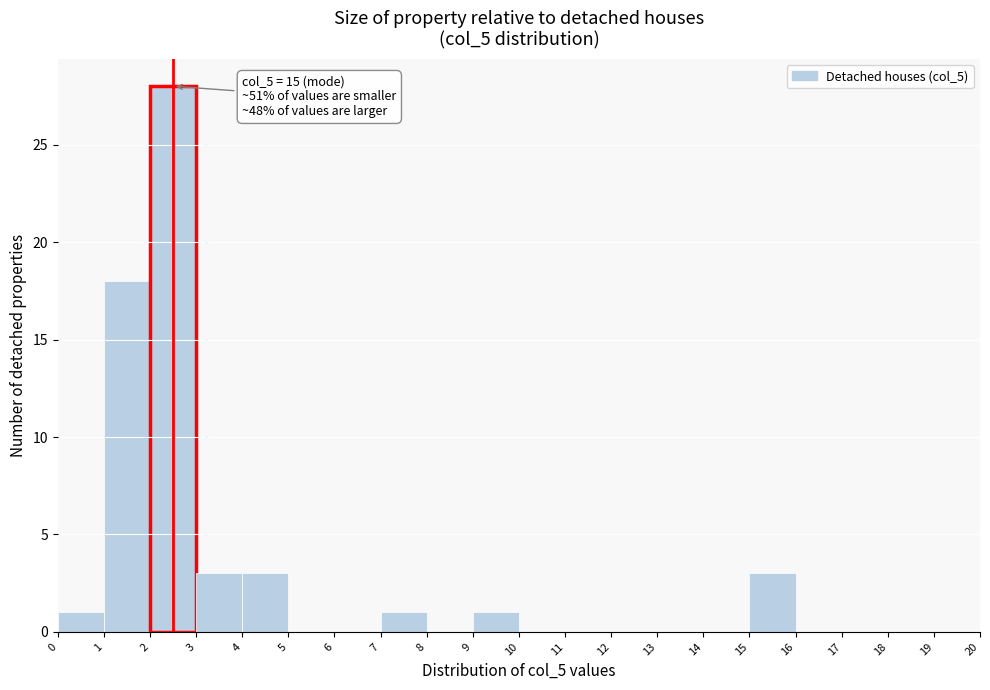

Over which range of the x-axis is the bar tallest?

2 to 3